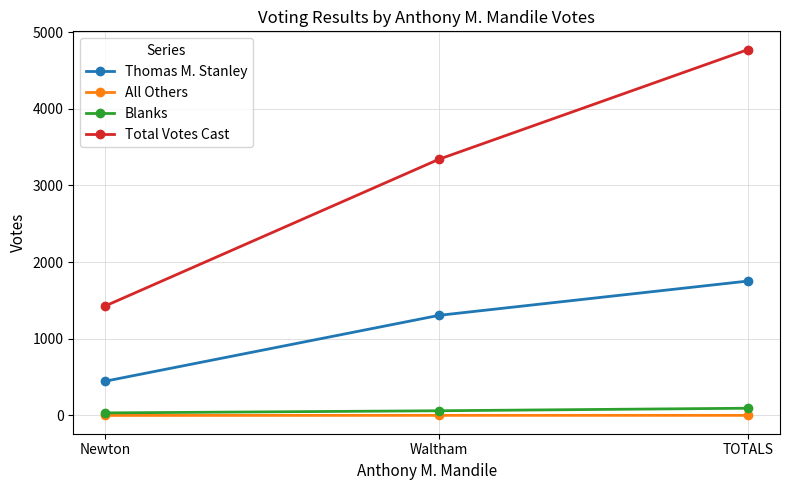

How many values in the Thomas M. Stanley series are below 1306?

1